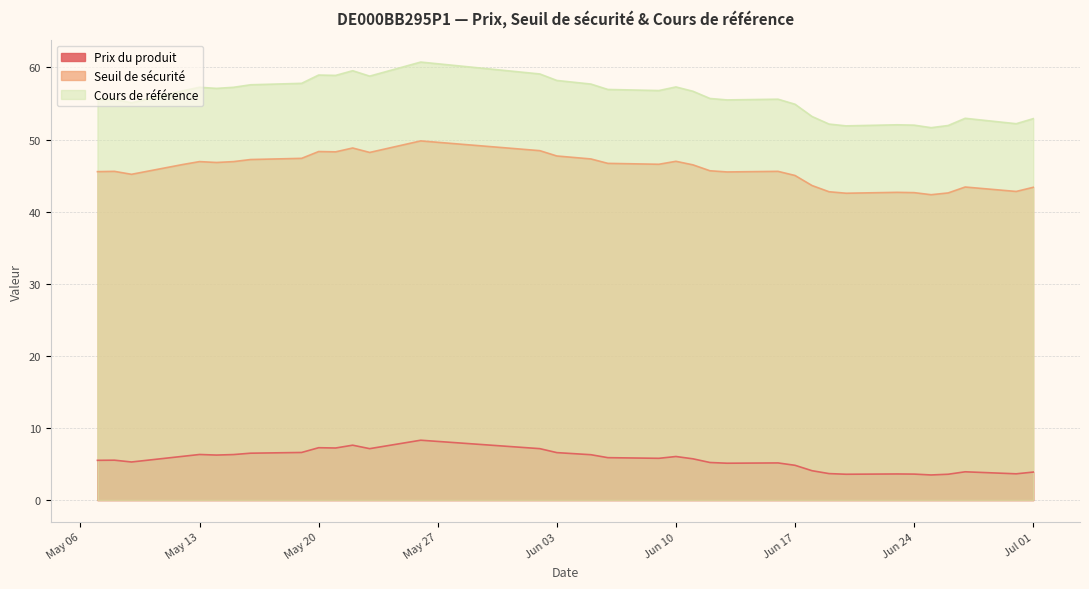

Is the value of Cours de référence at May 13 greater than the value of Prix du produit at May 13?

Yes